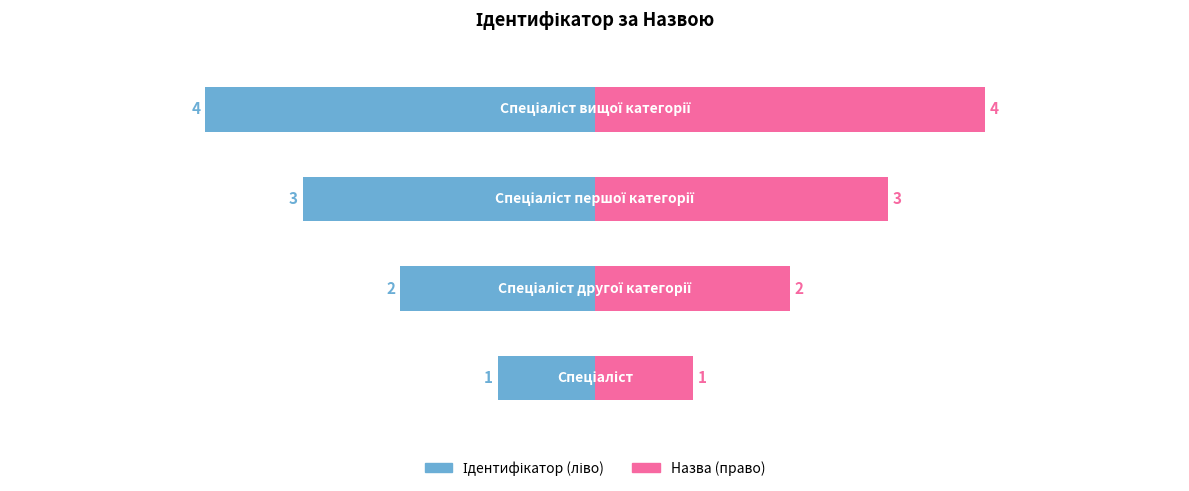

Read the value at Спеціаліст.

1